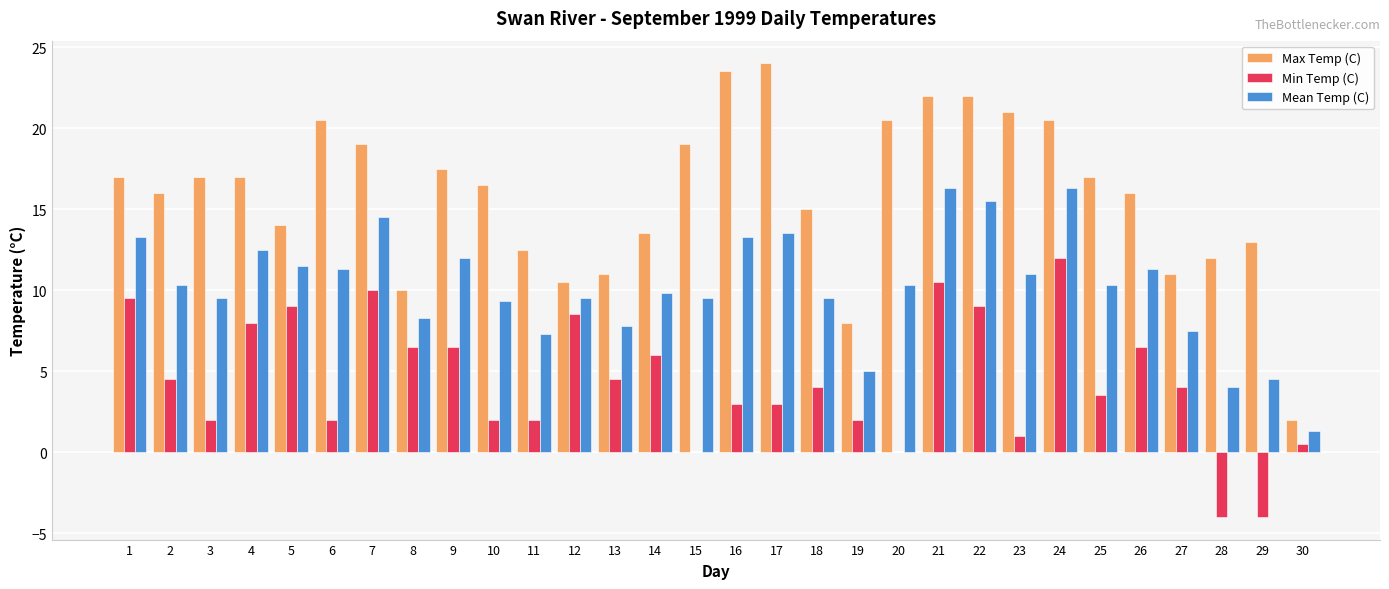

What is the sum of all Max Temp (C) values?

478.5